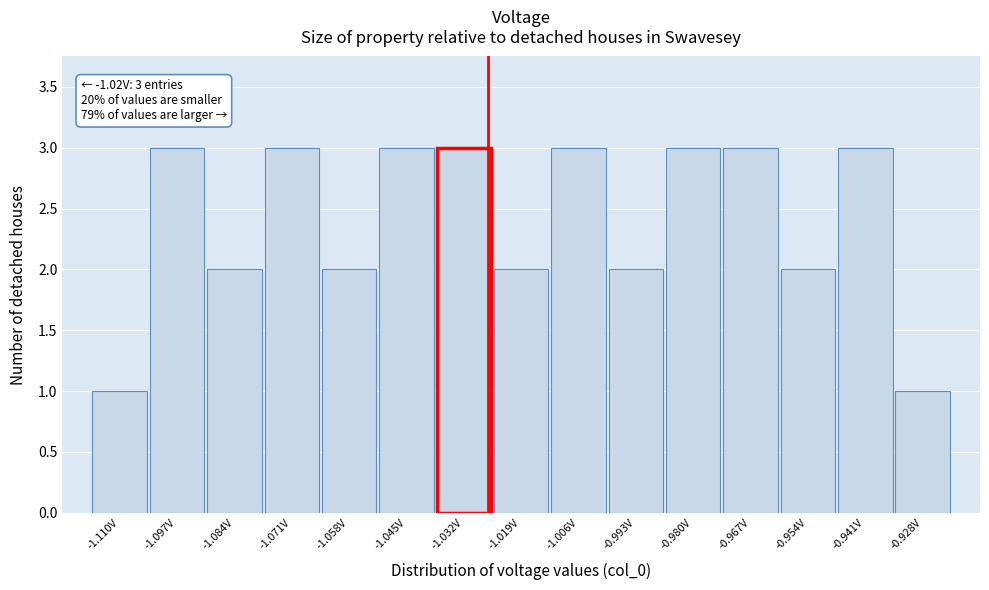

Reading right to left, list all the values displayed in this chart.

1	3	2	3	3	2	3	2	3	3	2	3	2	3	1